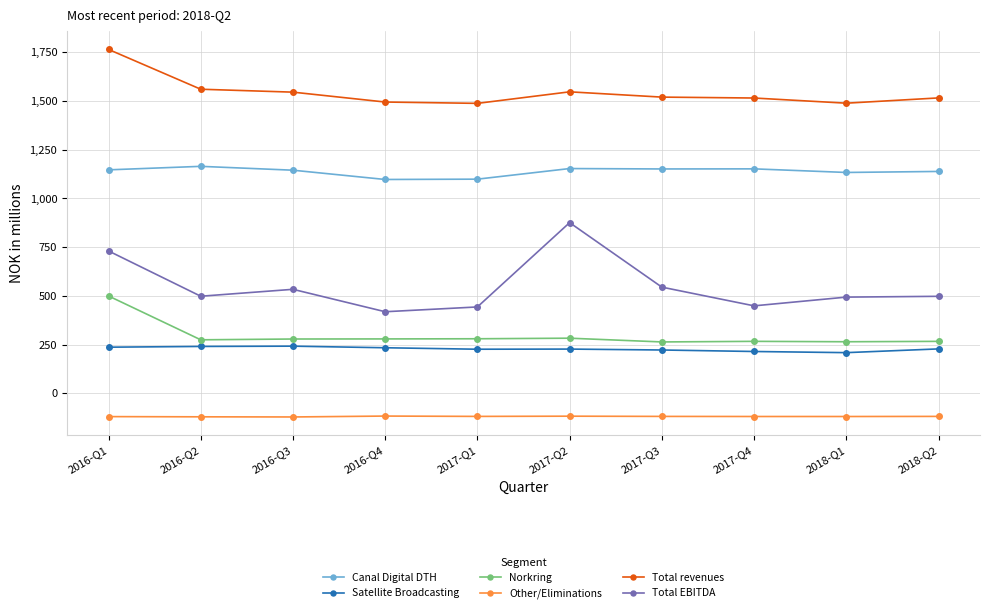

What is the label of the 8th point from the left?

2017-Q4